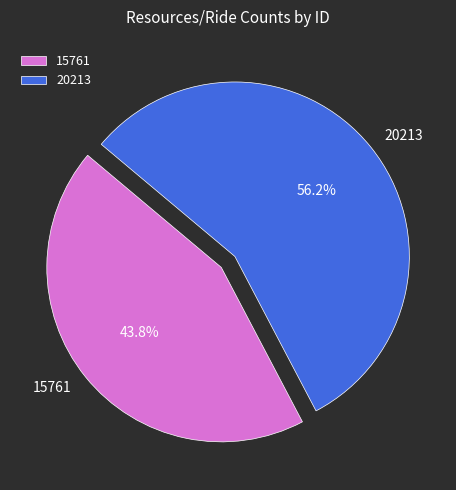

Approximately how many times larger is the value at 15761 compared to 20213?

0.8